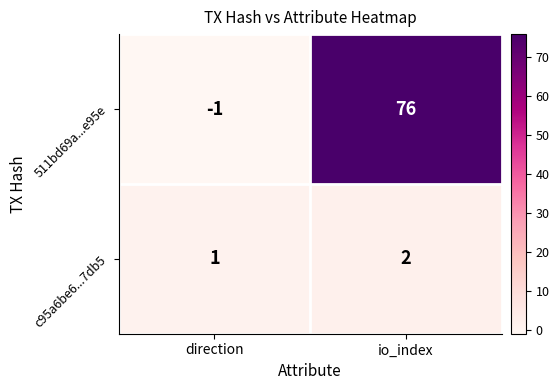

What is the greatest value displayed?

76